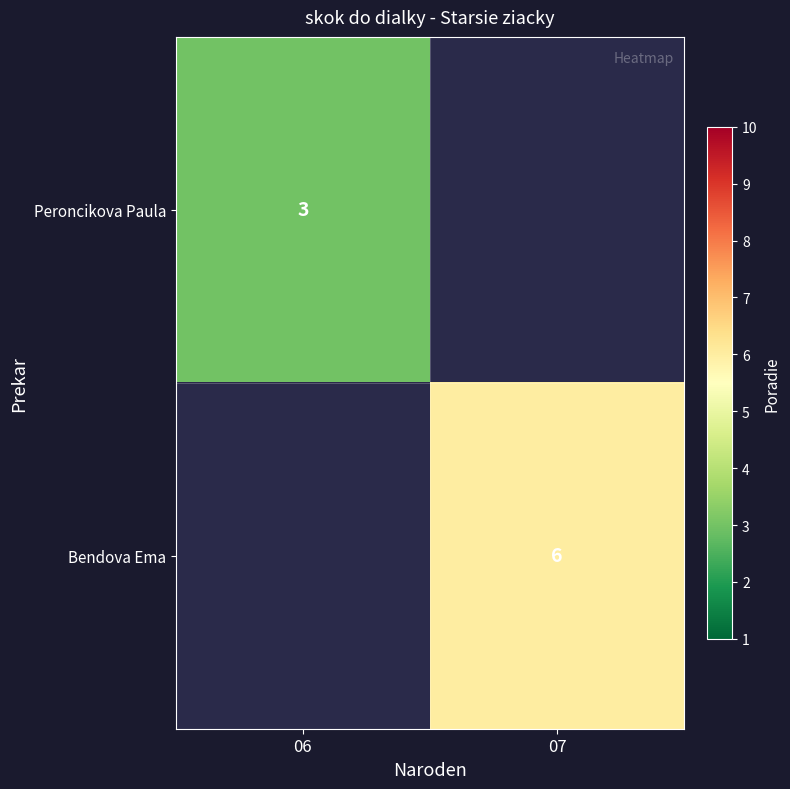

The value of Peroncikova Paula at 06 is 3. True or false?

True